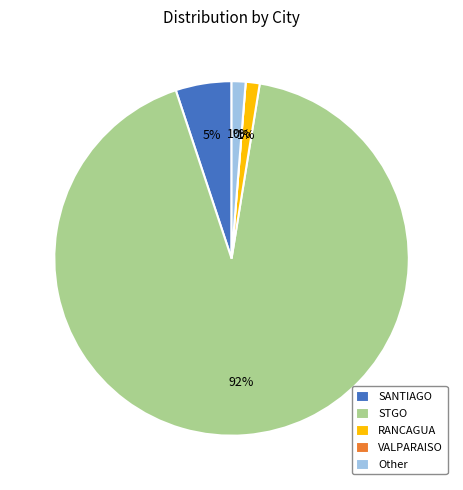

Is there any slice that represents more than half of the pie?

Yes